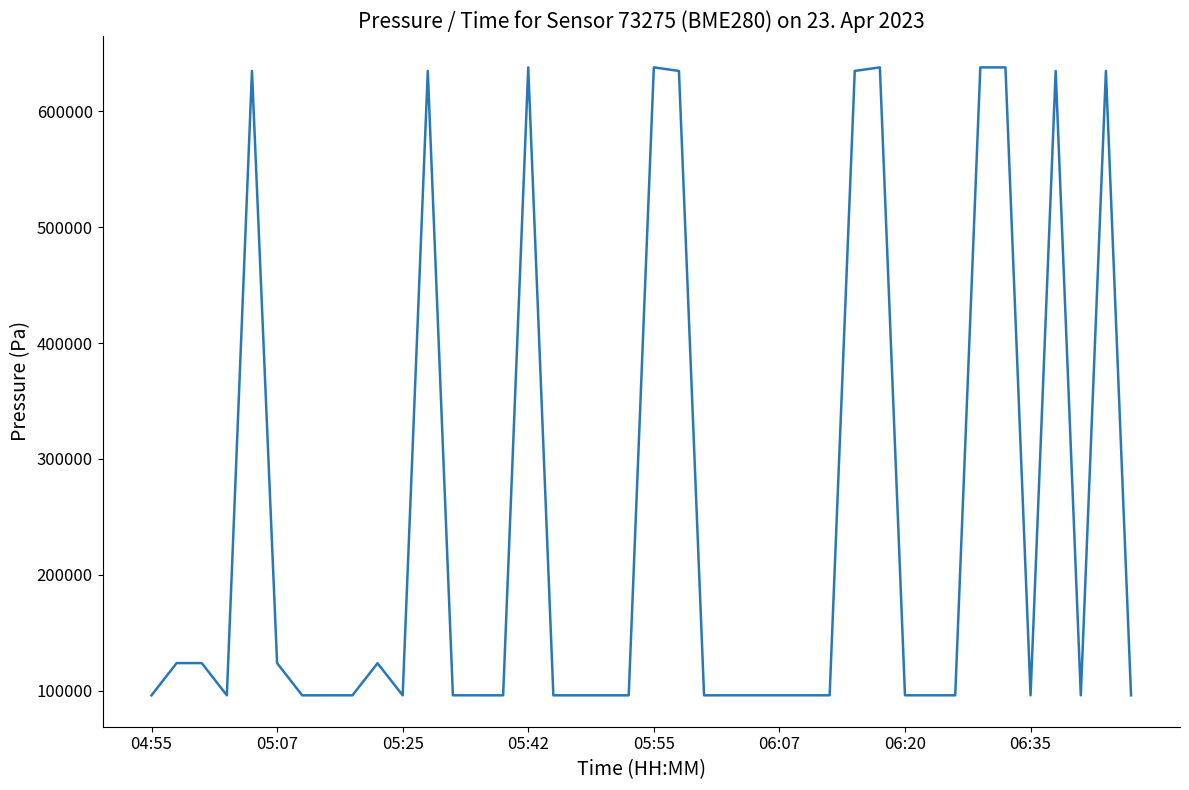

What is the smallest value displayed?

95980